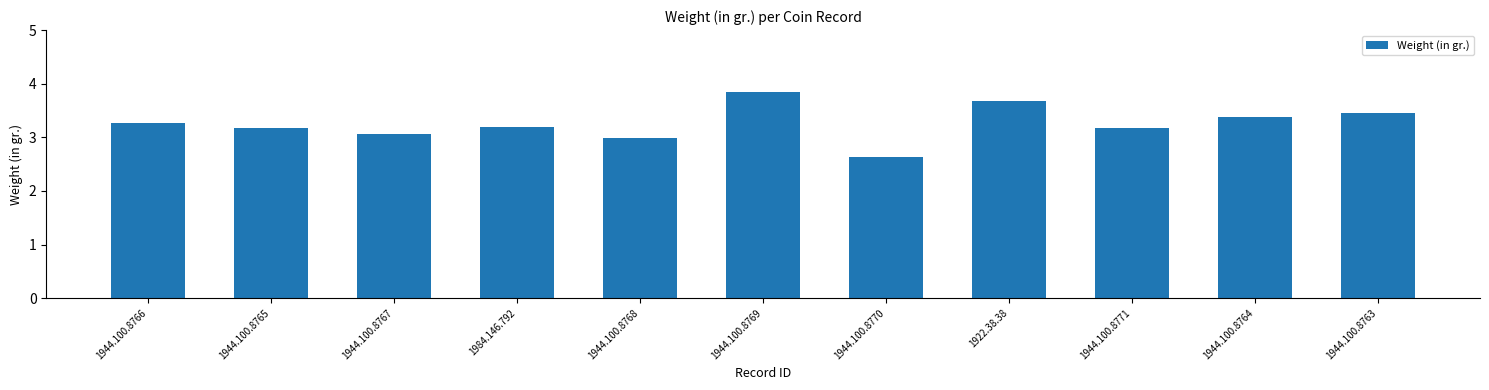

The chart shows a value of 4.3 at 1944.100.8768. True or false?

False